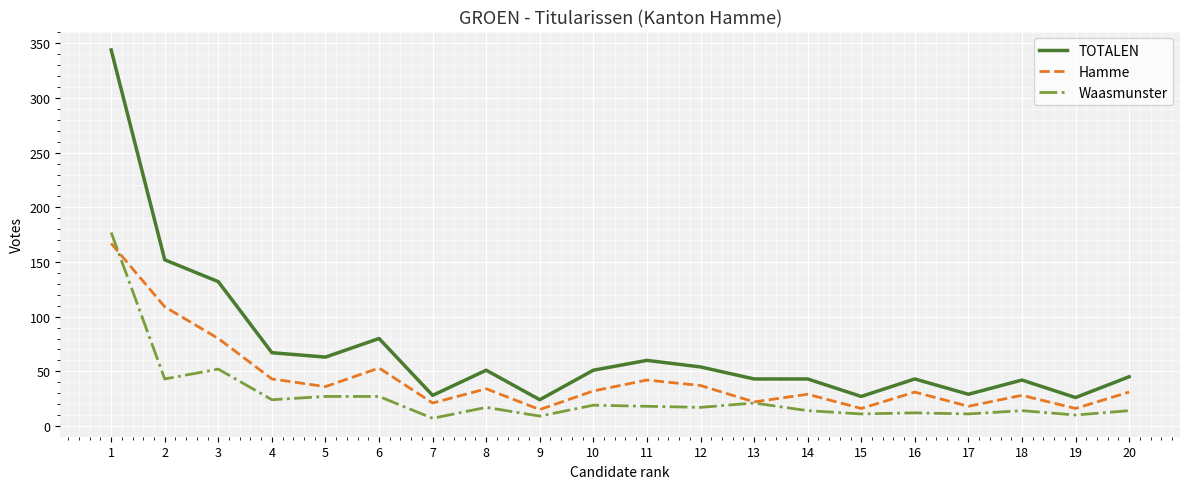

At 11, list the series in order from largest to smallest.

TOTALEN, Hamme, Waasmunster